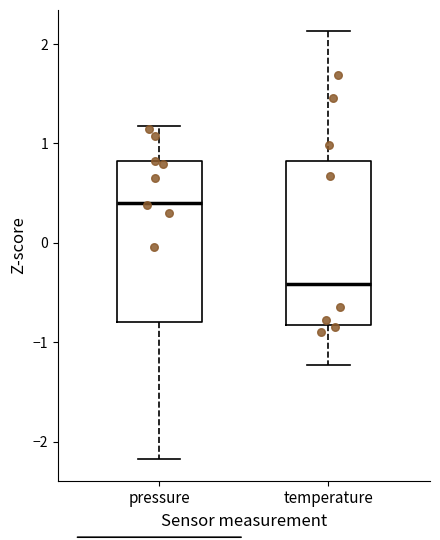

Reading left to right, transcribe this box plot: for each box, give where its median line is, the range the box spans, and where its two whiskers end, as read against the y-axis. The values are not printed on the chart, so give them approximately, as read against the axis.

pressure: median 0.4, box -0.8 to 0.8, whiskers -2.2 to 1.2
temperature: median -0.4, box -0.8 to 0.8, whiskers -1.2 to 2.1